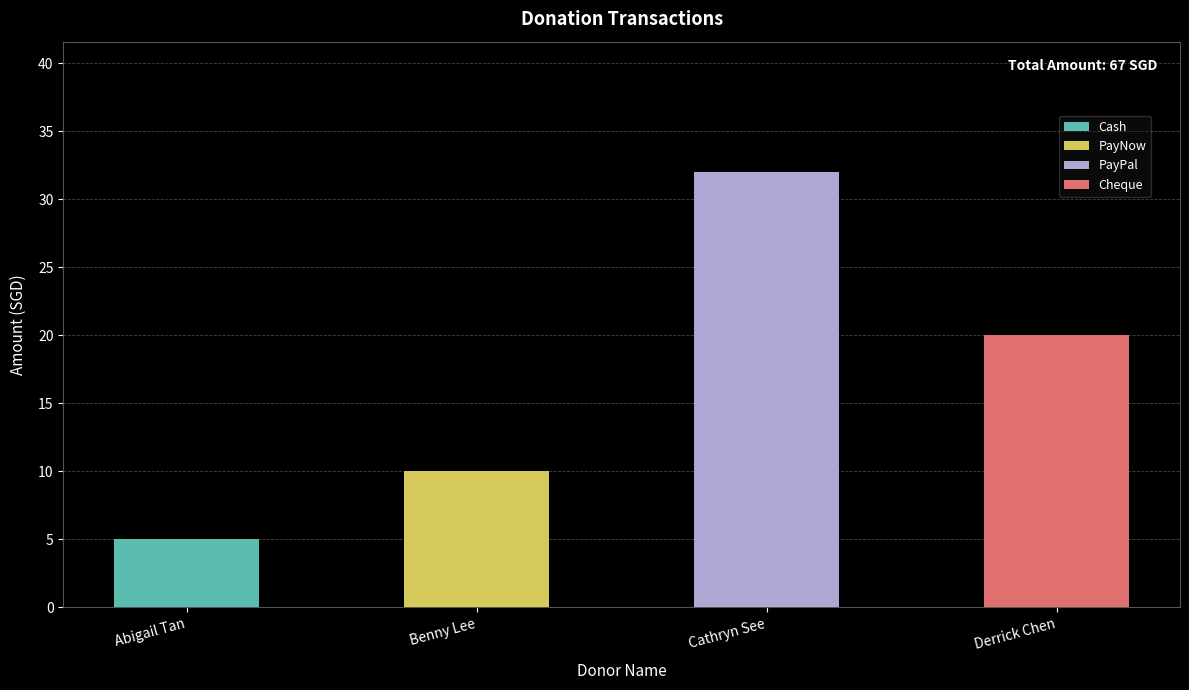

What is the approximate value at Derrick Chen, to the nearest 5?

20